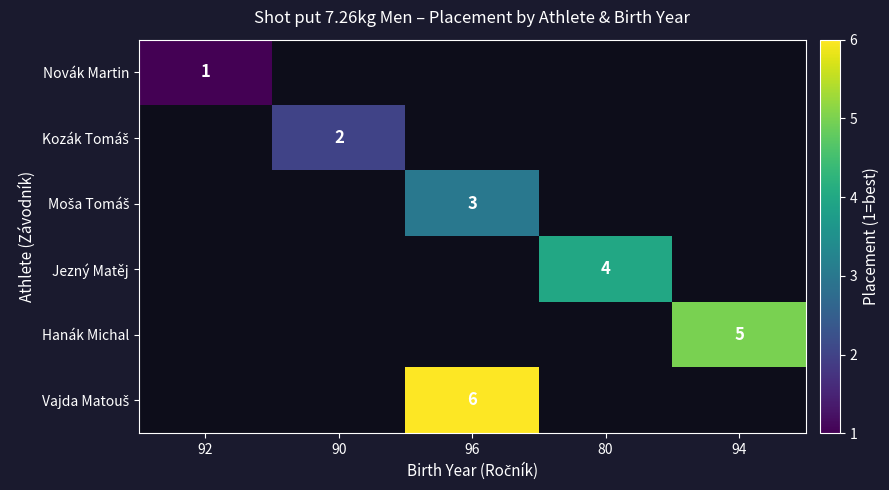

Is it true that Jezný Matěj equals 0.9 at 80?

False